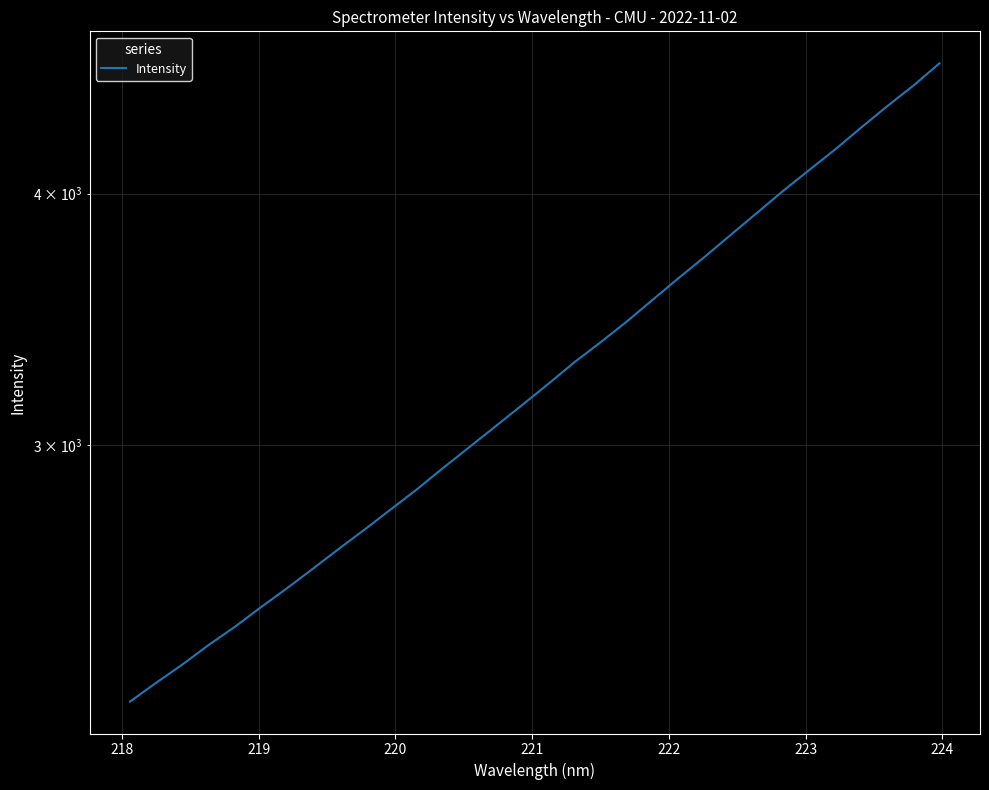

How many values are below 3217?

16